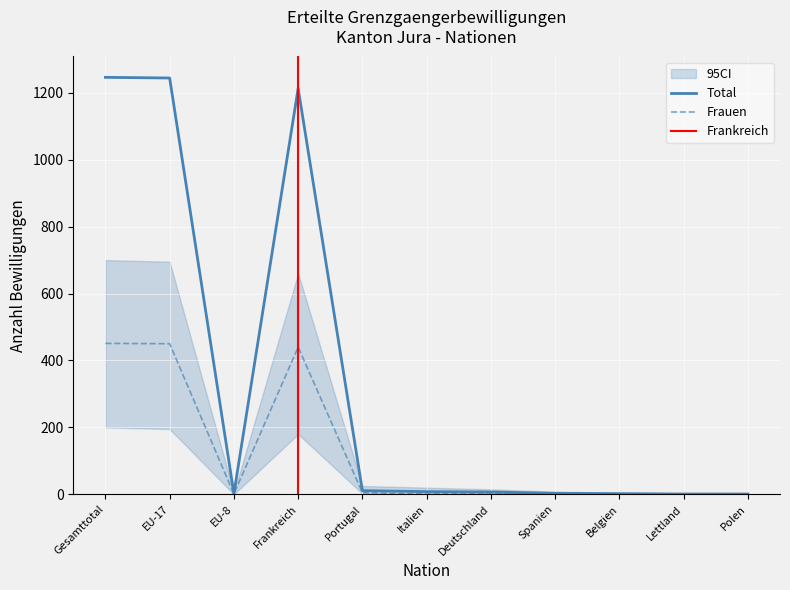

Which series has the largest total across all categories?

Total